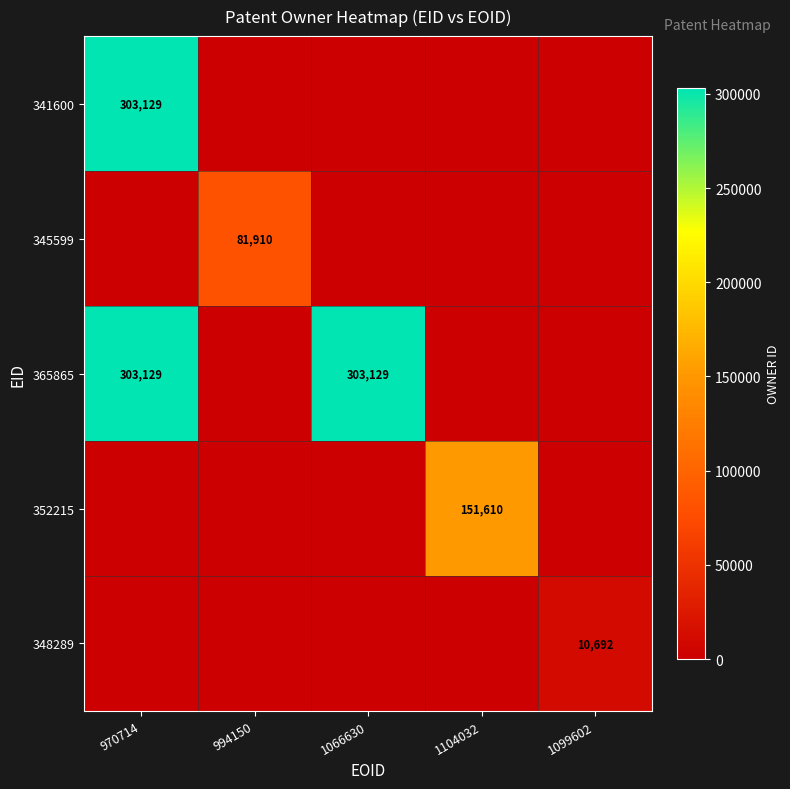

True or false: 341600 has a value of 526336 at 970714.

False